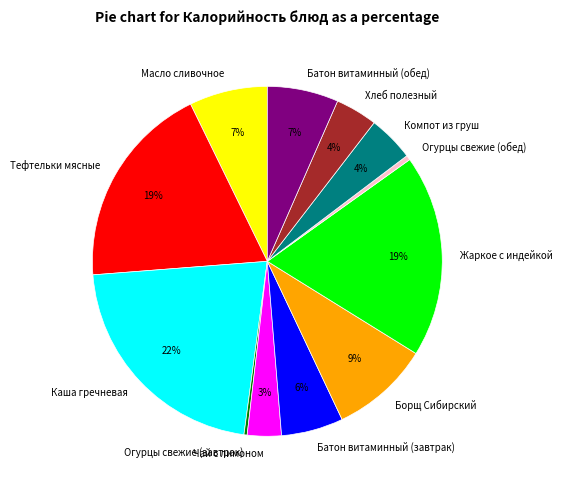

True or false: Тефтельки мясные accounts for 14% of the total.

False